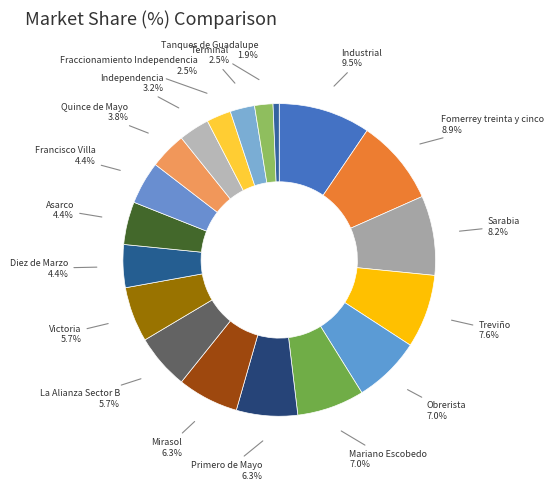

Count the number of slices in the pie.

19